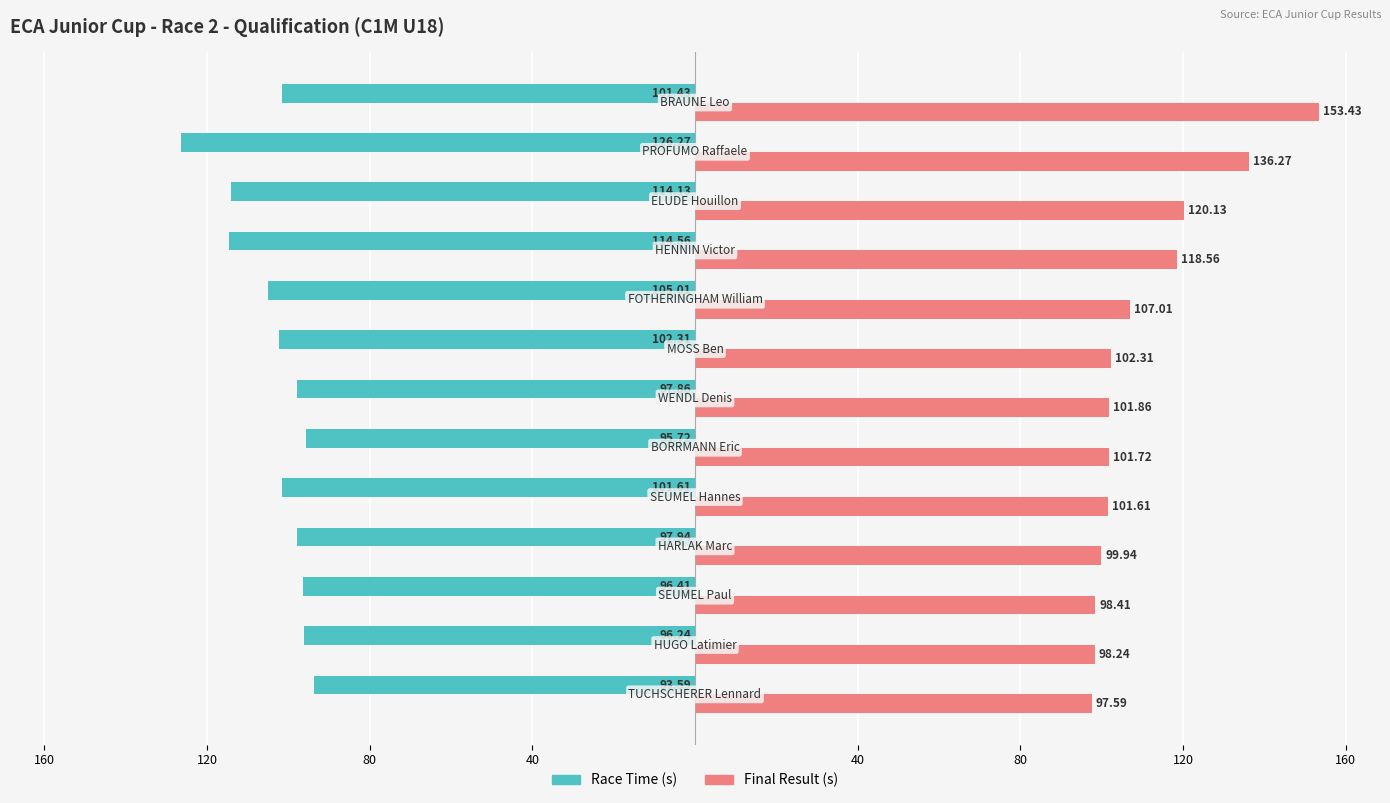

Rank the series by their maximum value, from highest to lowest.

Final Result (s), Race Time (s)